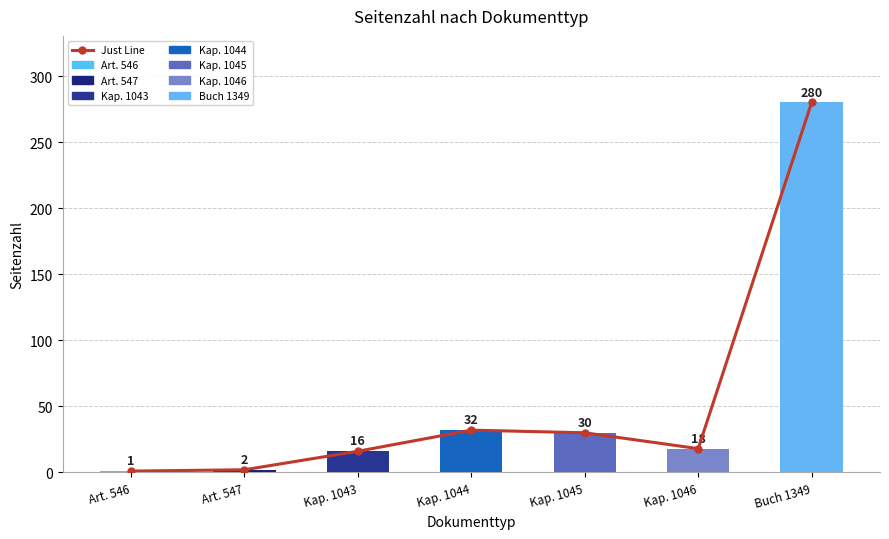

What is the value of the 6th bar from the left?

18